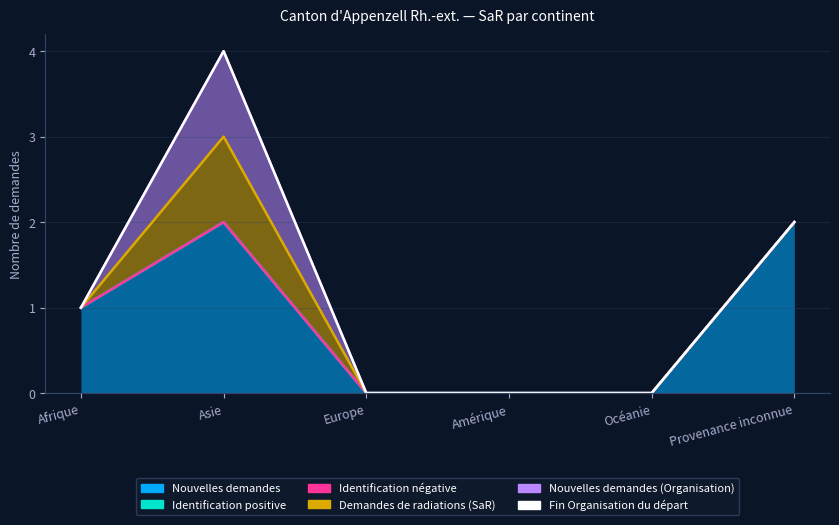

At which category does Nouvelles demandes (Organisation) reach its first local peak?

Asie